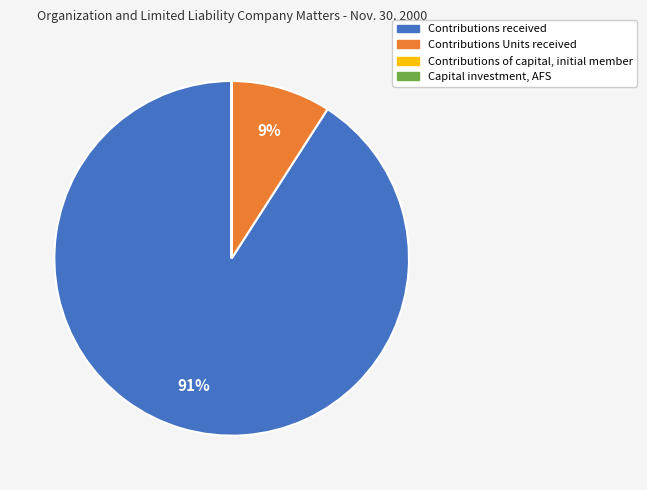

Is there a majority slice in this chart?

Yes